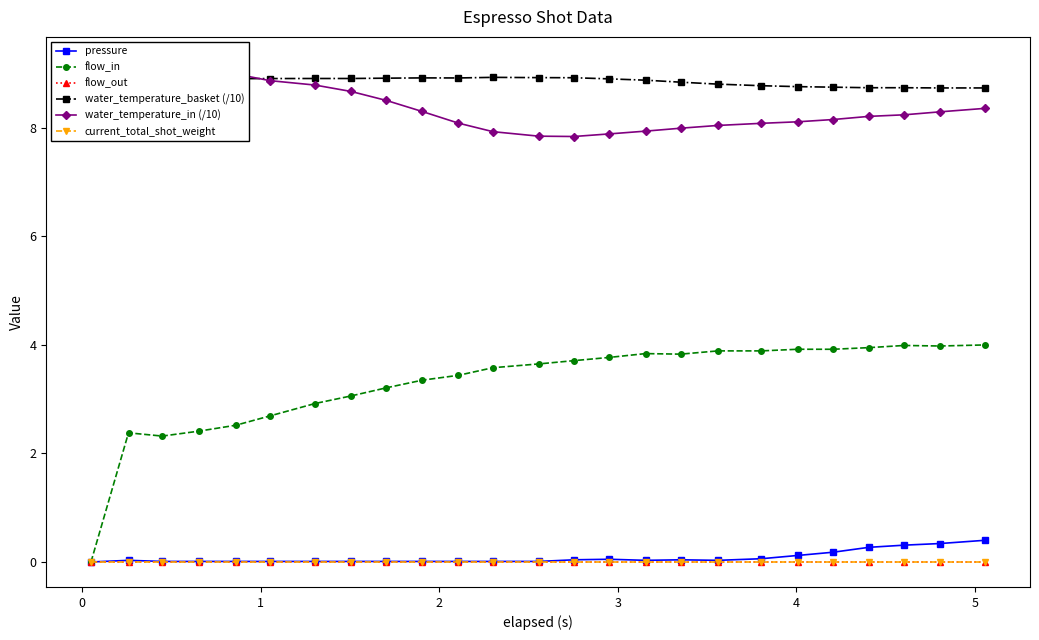

How many values in the water_temperature_in (/10) series exceed 8?

18